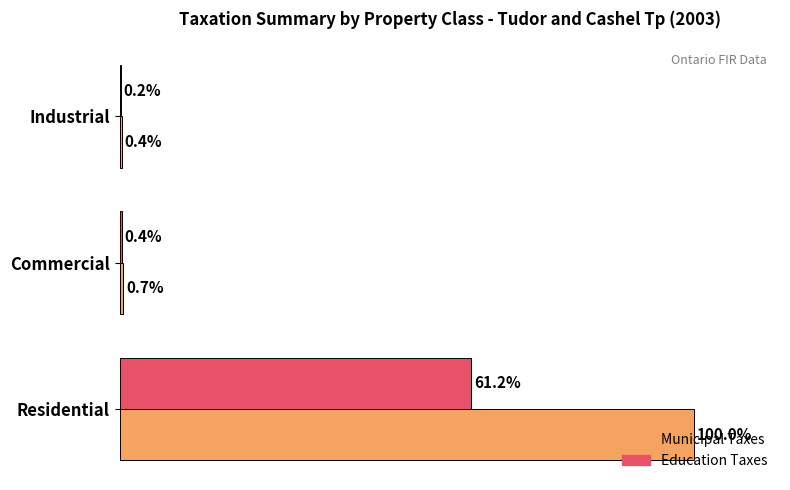

At which label is Education Taxes closest to 30?

Commercial